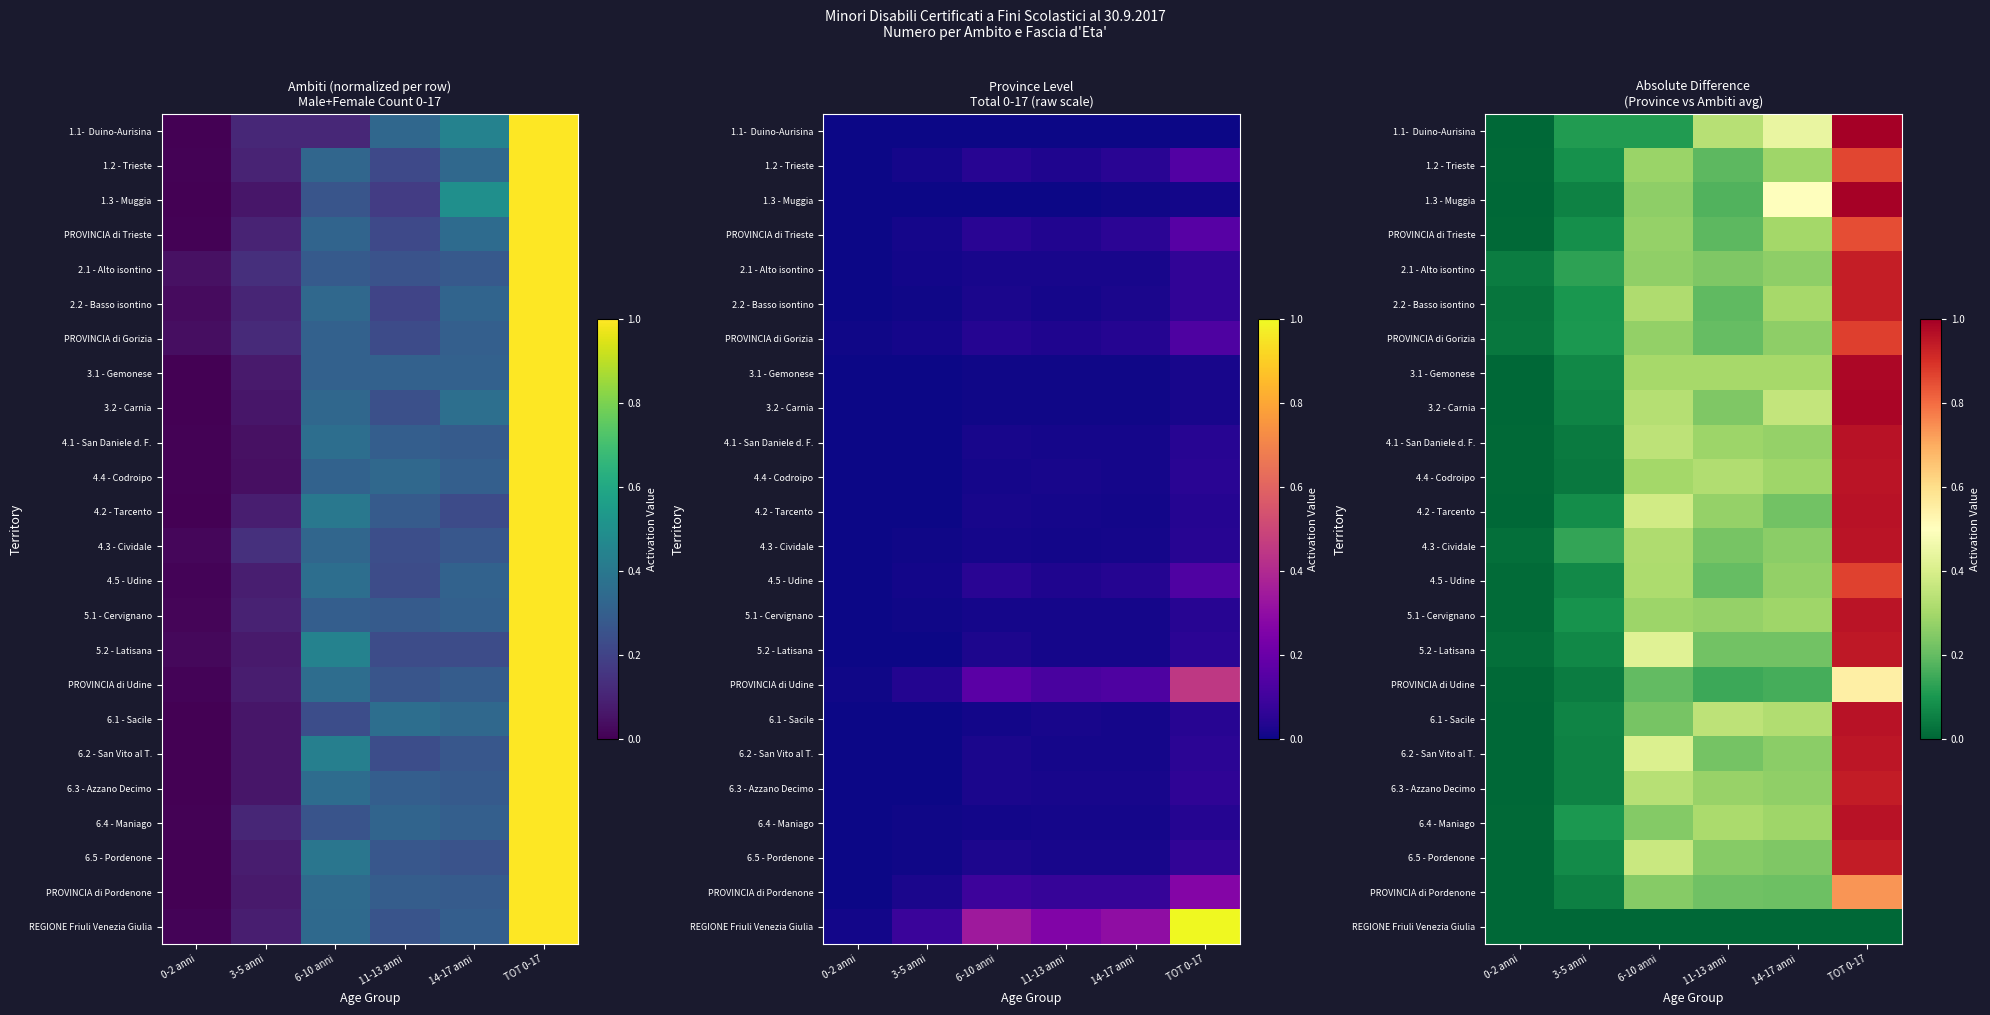

What is the sum of the 3.2 - Carnia values at 6-10 anni and TOT 0-17?

1.3